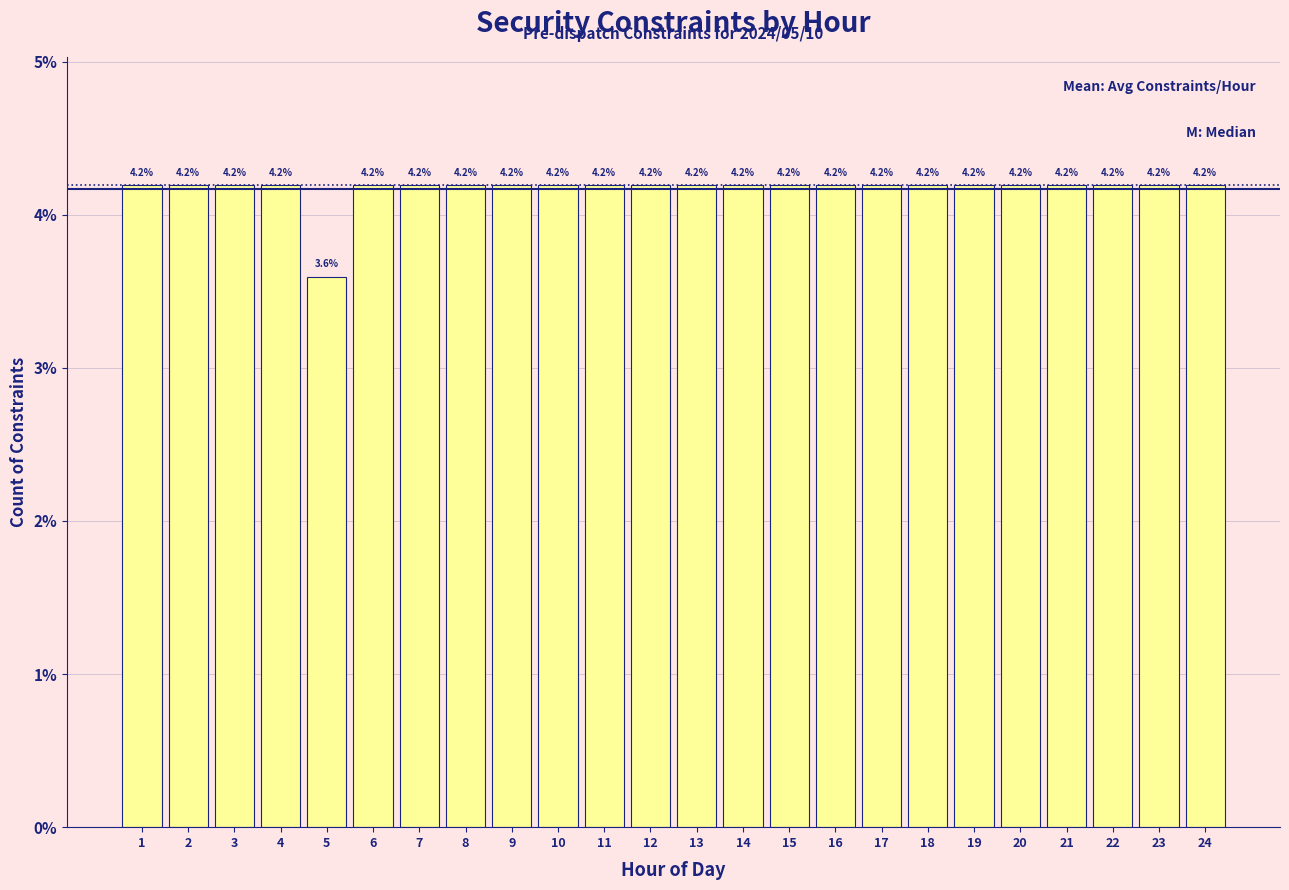

Reading right to left, extract all data points from this chart.

24=4.2	23=4.2	22=4.2	21=4.2	20=4.2	19=4.2	18=4.2	17=4.2	16=4.2	15=4.2	14=4.2	13=4.2	12=4.2	11=4.2	10=4.2	9=4.2	8=4.2	7=4.2	6=4.2	5=3.6	4=4.2	3=4.2	2=4.2	1=4.2